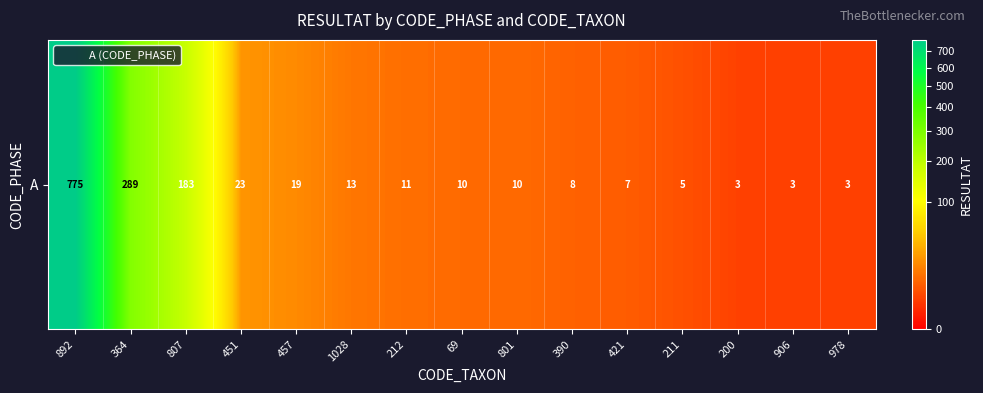

Rank the categories by value from highest to lowest.

892, 364, 807, 451, 457, 1028, 212, 69, 801, 390, 421, 211, 200, 906, 978